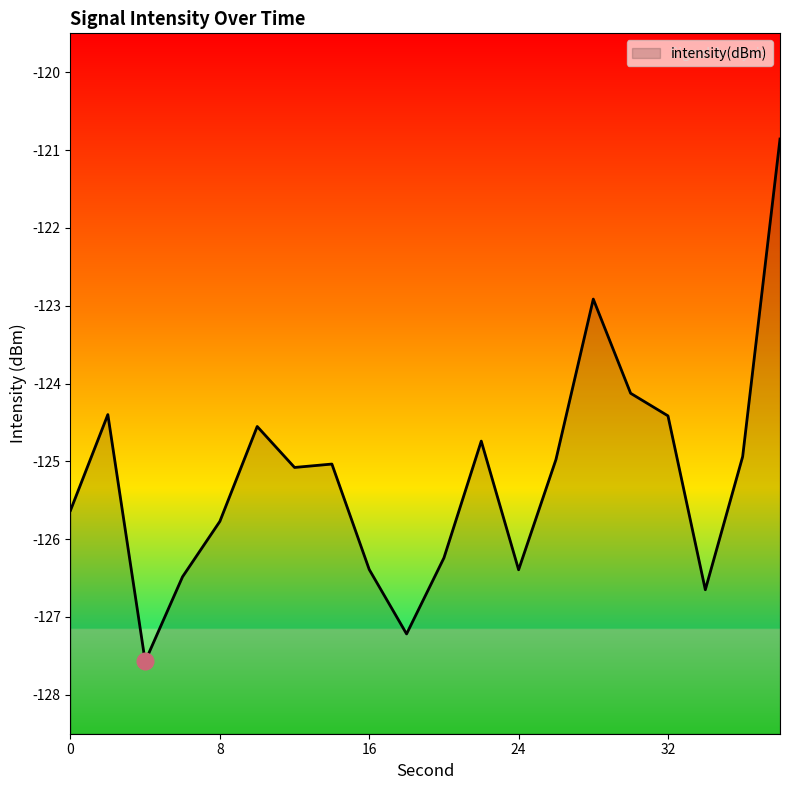

How many interior local valleys (lower than both neighbors) does the data have?

5